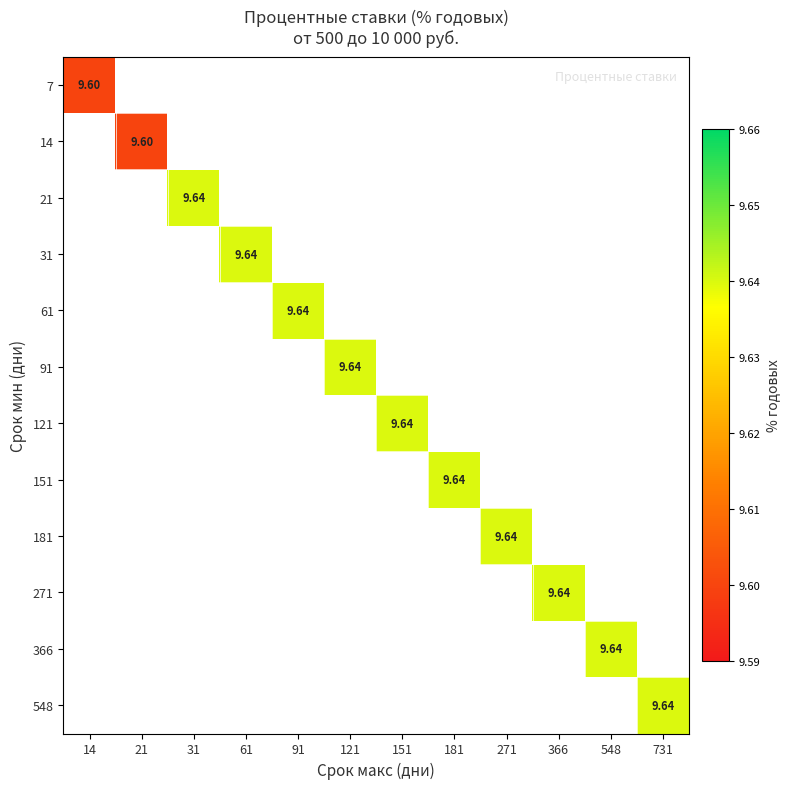

At which label does 7 reach its peak?

14